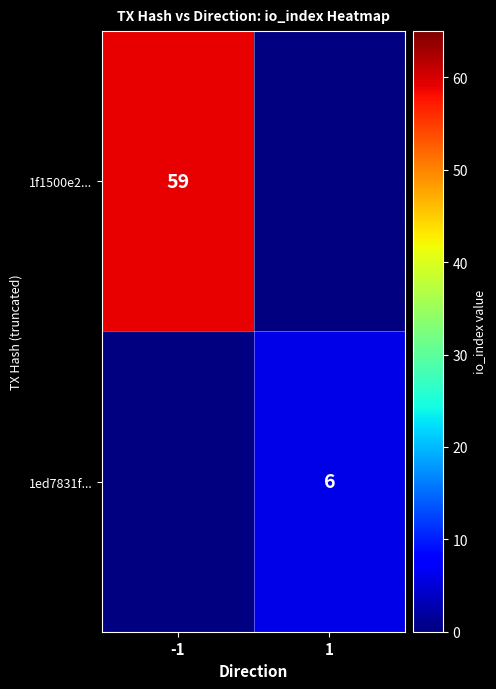

Which label corresponds to the largest value in the chart?

-1